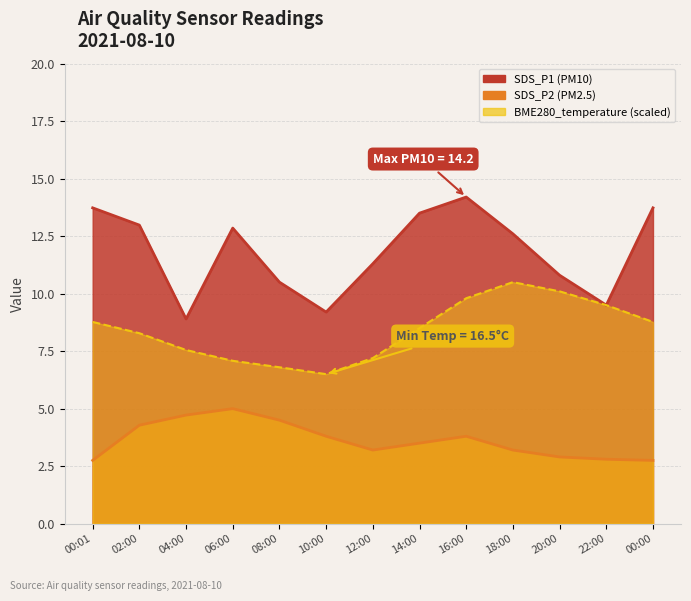

At which category does BME280_temperature reach its first local valley?

10:00